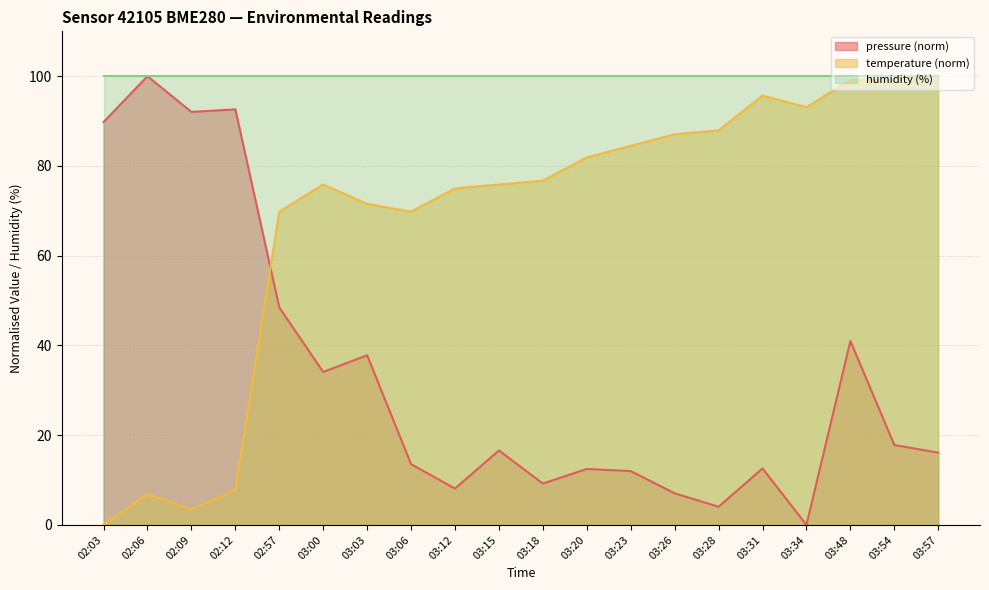

What is the difference between the second highest and second lowest values in the pressure series?

88.6